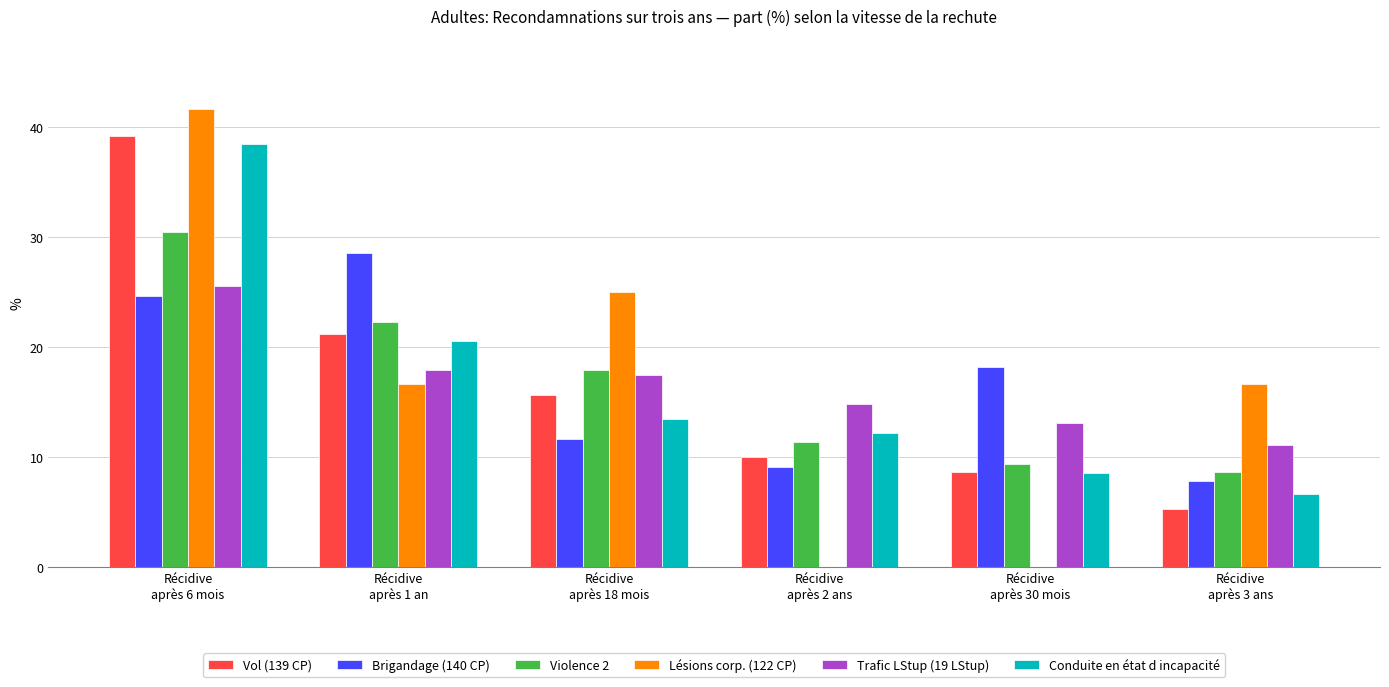

What is the sum of all Brigandage (140 CP) values?

100.0